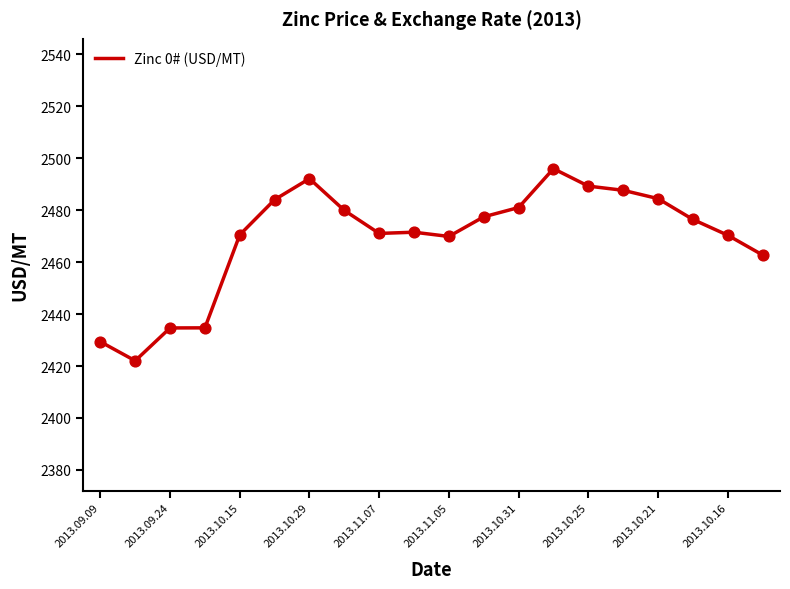

What is the maximum value shown in the chart?

2496.0